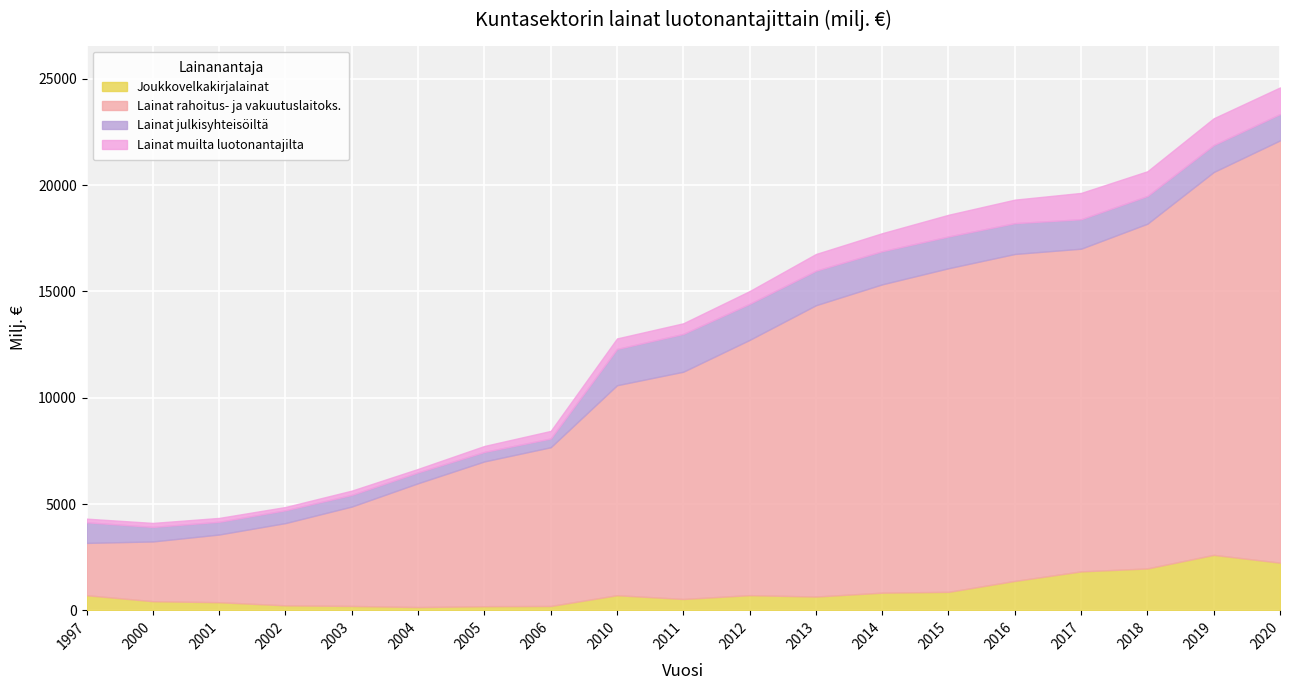

The Lainat muilta luotonantajilta series shows 280.2 at 2005. True or false?

True